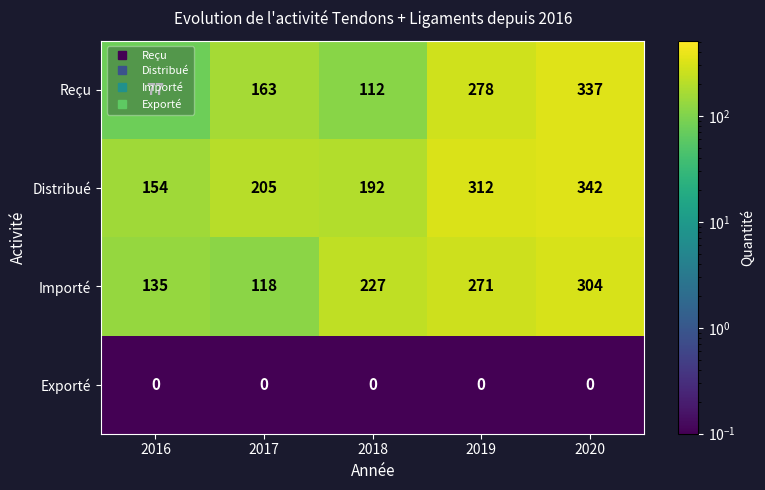

At how many categories does at least one series exceed 85?

5